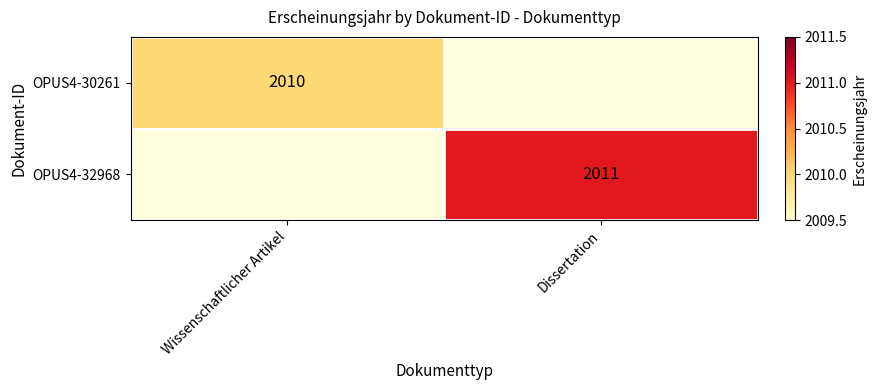

Is it true that OPUS4-32968 equals 762 at Dissertation?

False